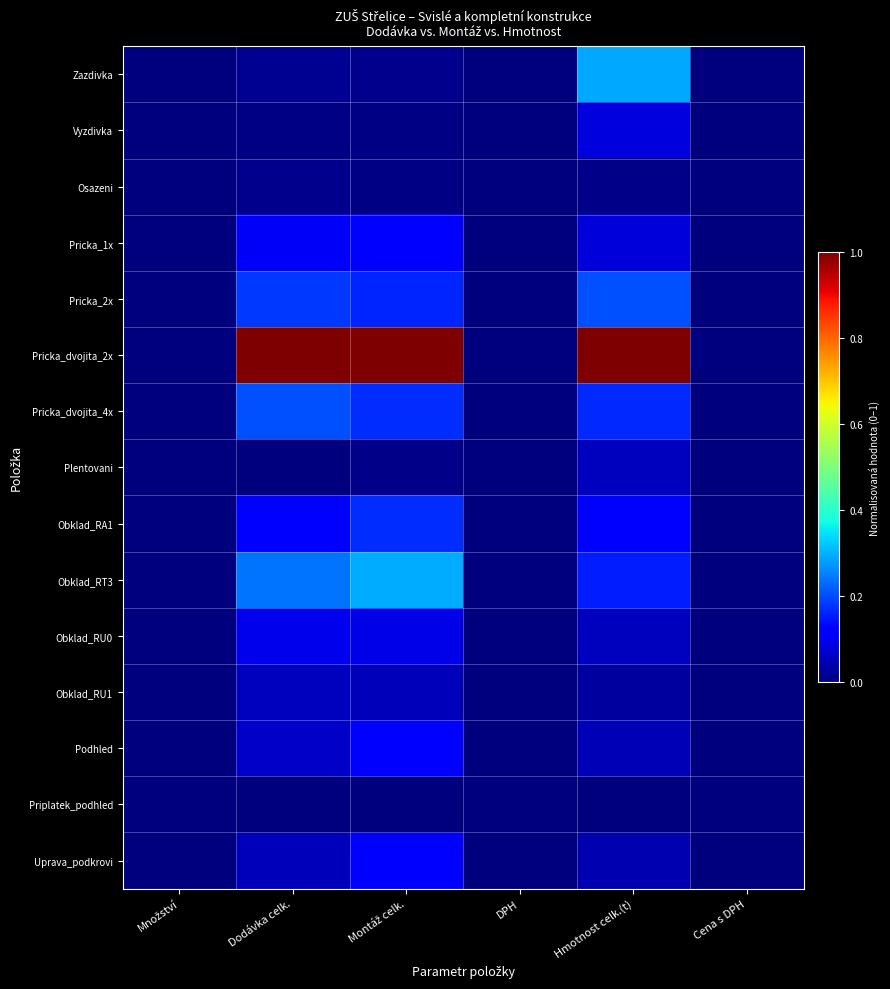

What is the greatest value displayed?

1.0